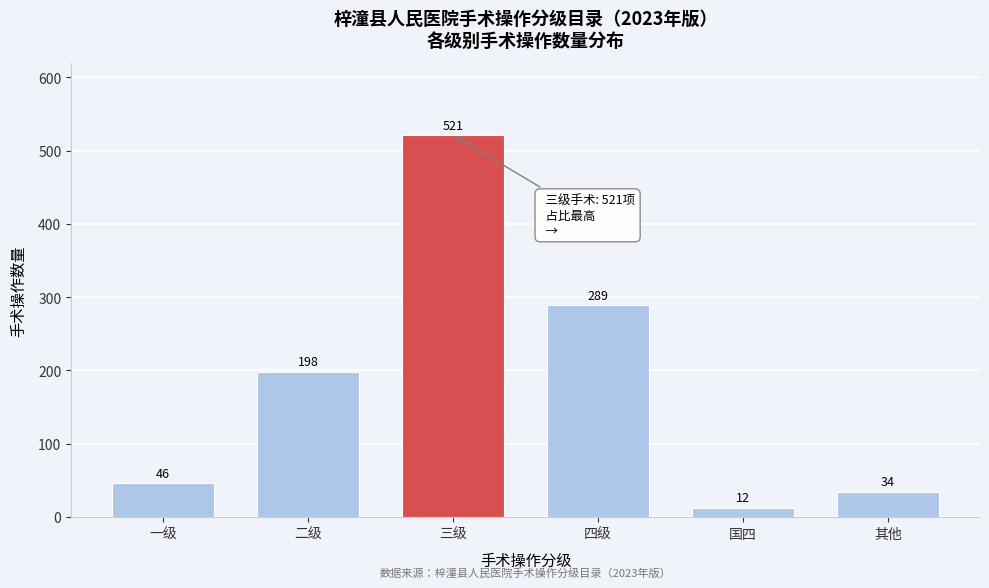

Reading left to right, extract all data points from this chart.

46	198	521	289	12	34